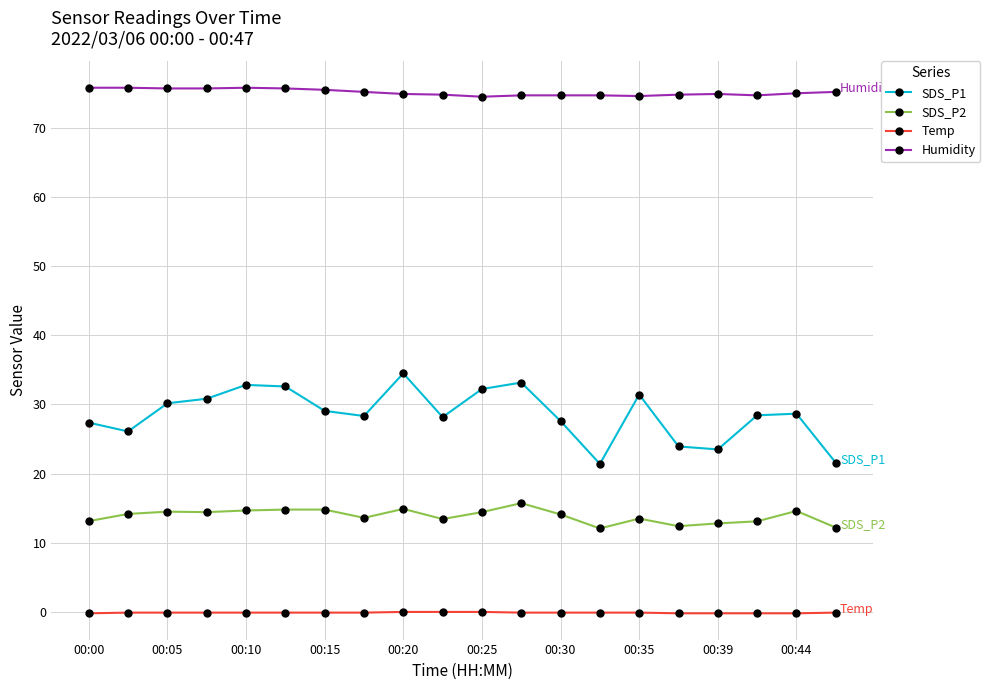

Which series has the widest spread of values?

SDS_P1